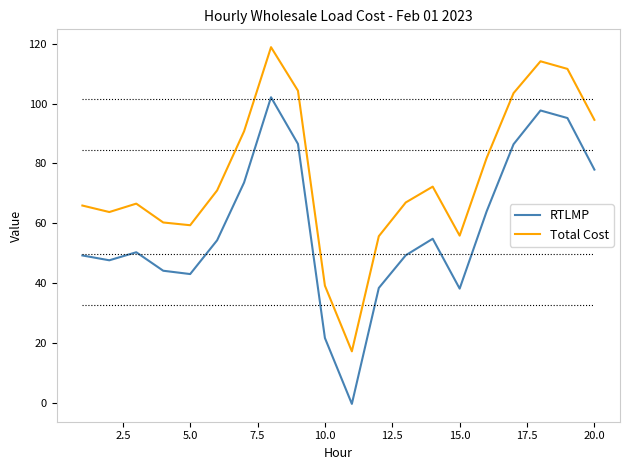

List the series in order of their overall mean, highest first.

Total Cost, RTLMP